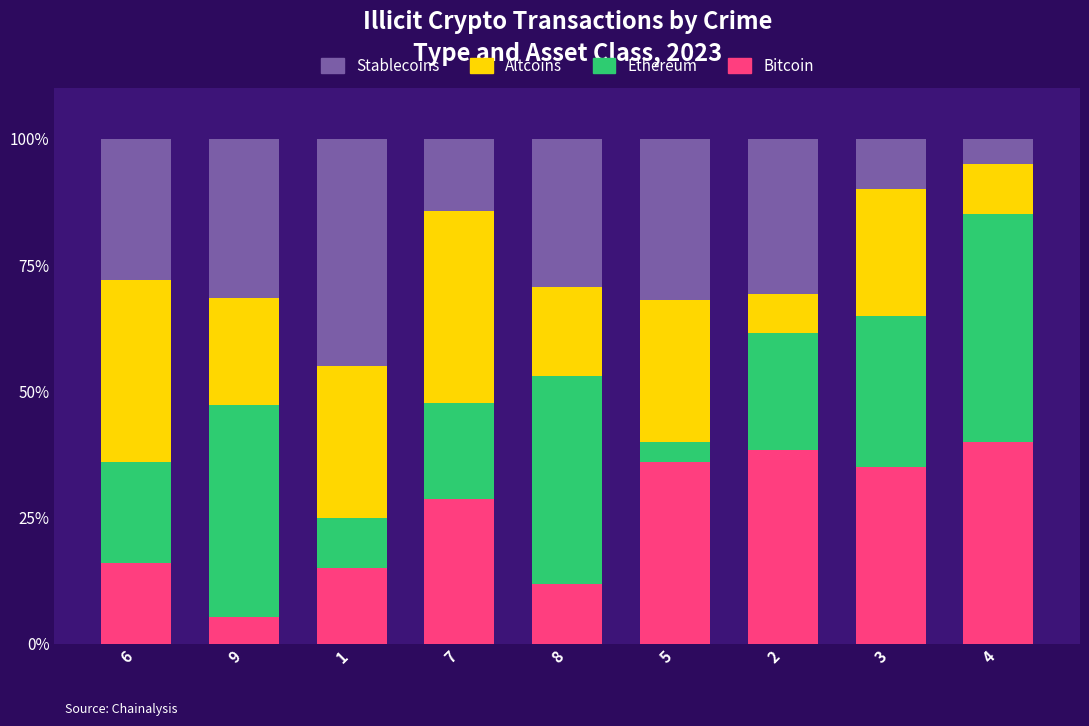

The Bitcoin series shows 5.3 at 9. True or false?

True